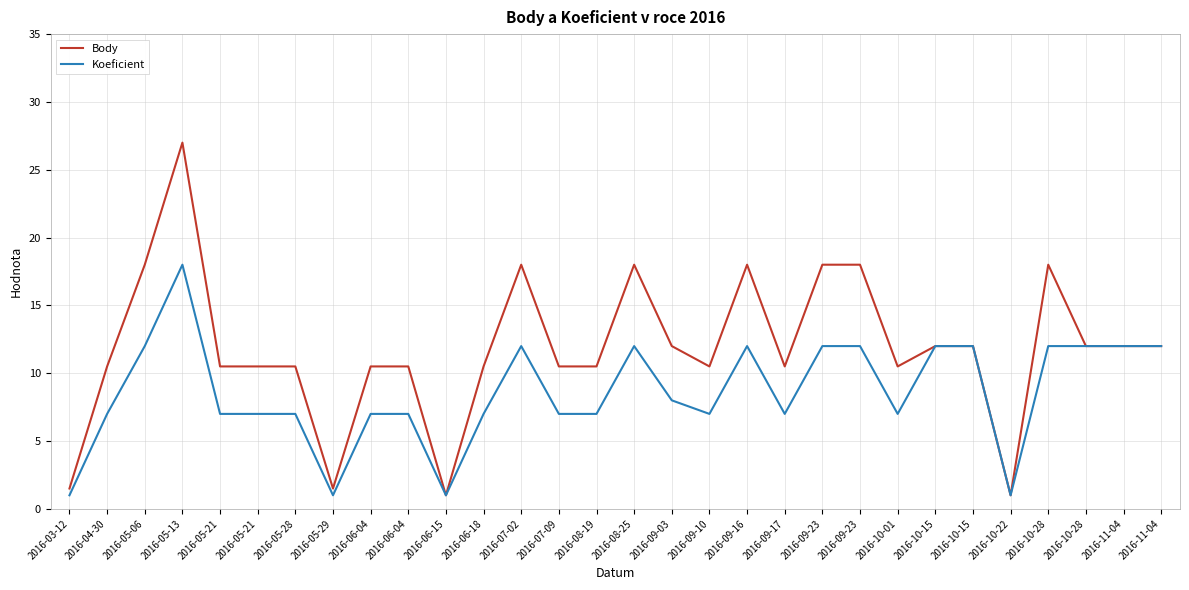

Is the value of Body at 2016-06-04 greater than the value of Koeficient at 2016-10-01?

Yes